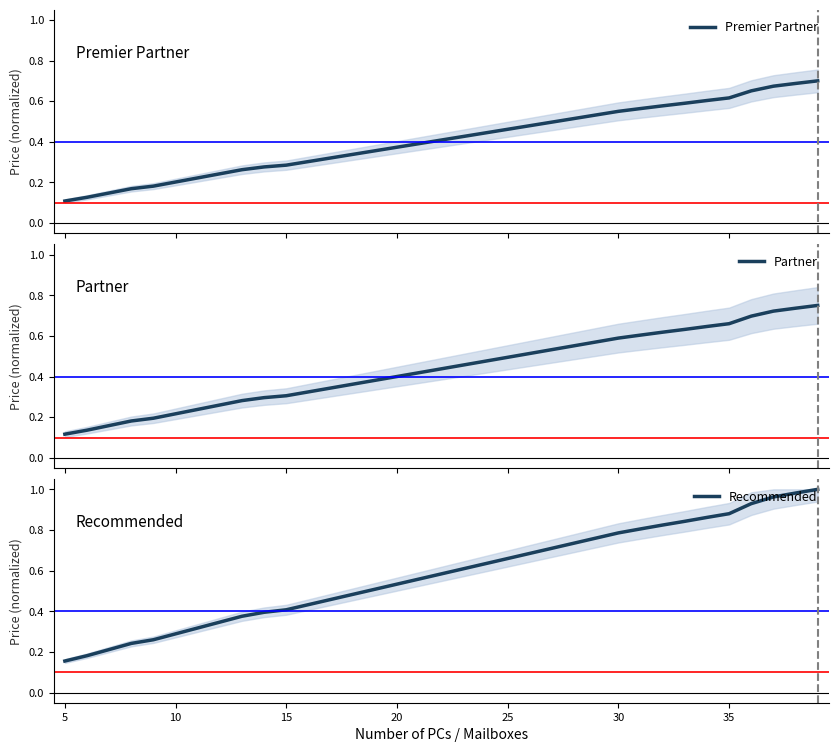

Is it true that Premier Partner equals 0.1 at 15?

False